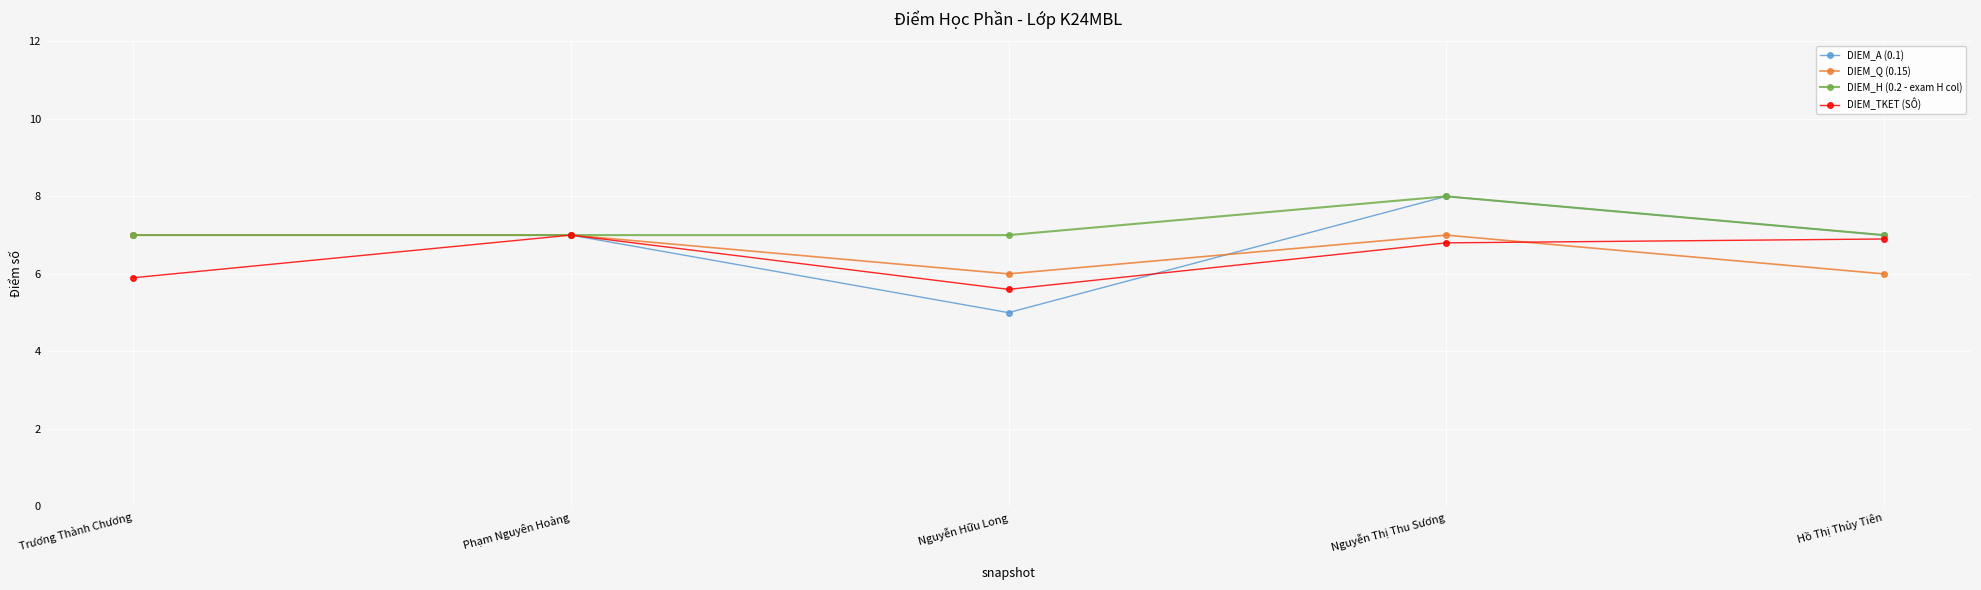

Which series has the widest spread of values?

DIEM_A (0.1)